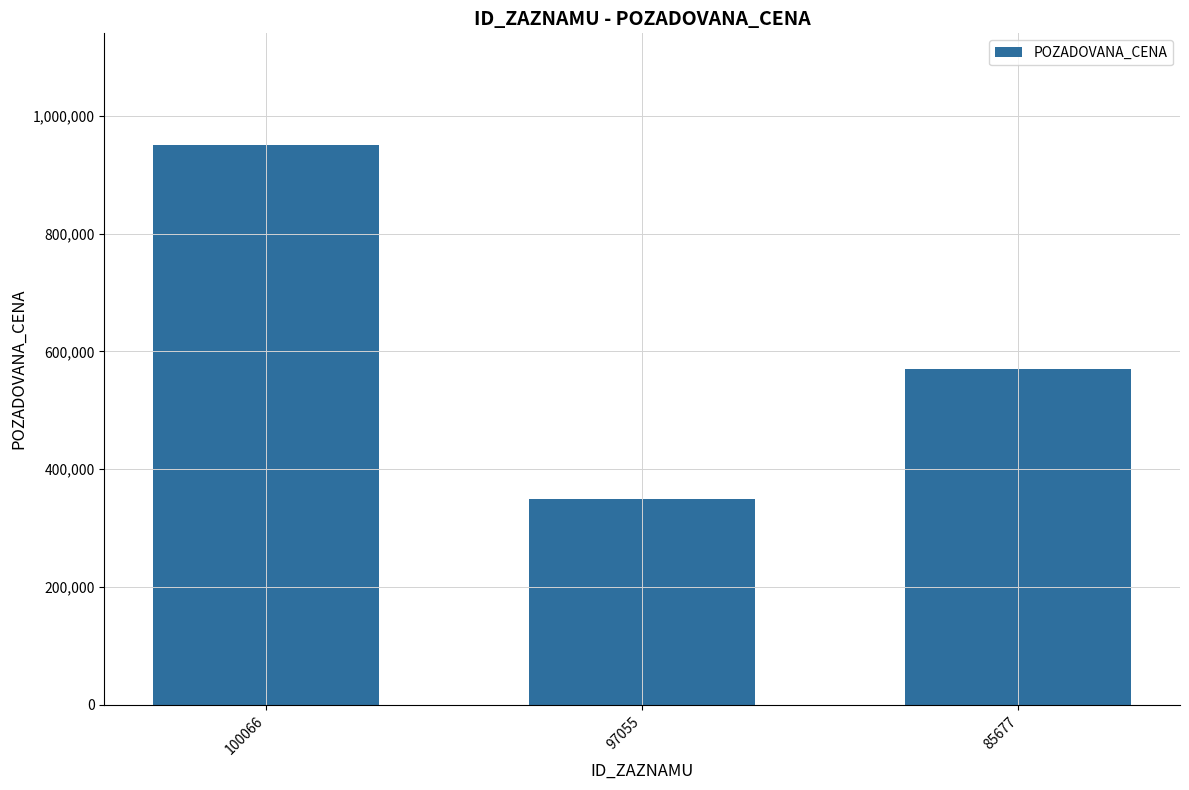

Between 100066 and 85677, which is larger?

100066